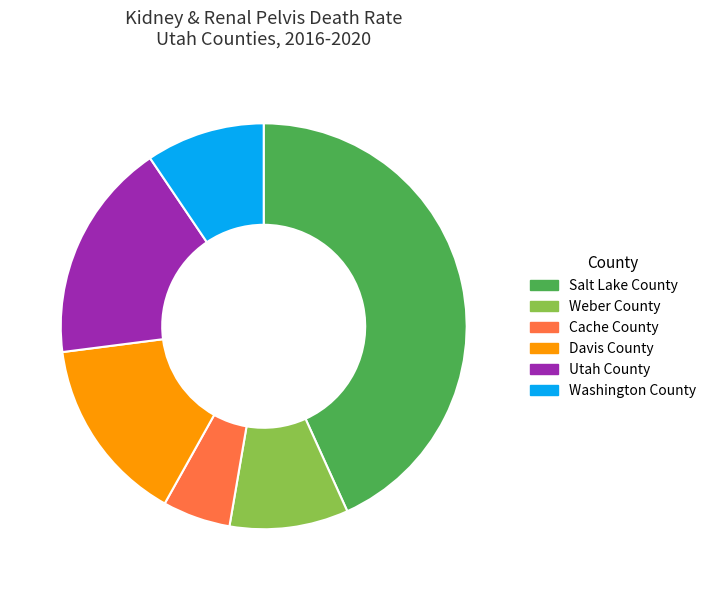

What is the ratio of the value at Salt Lake County to the value at Weber County?

4.6